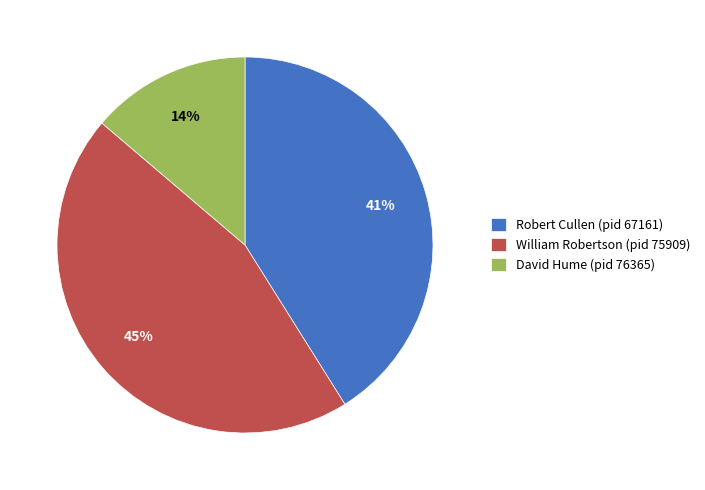

Count the number of slices in the pie.

3